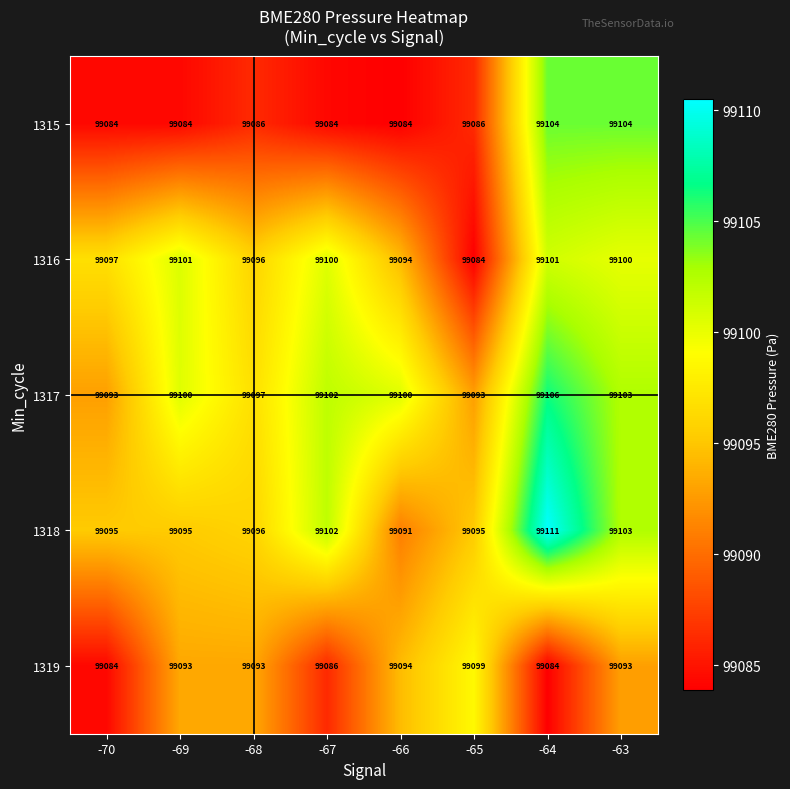

Which series changed the most between -68 and -65?

1316